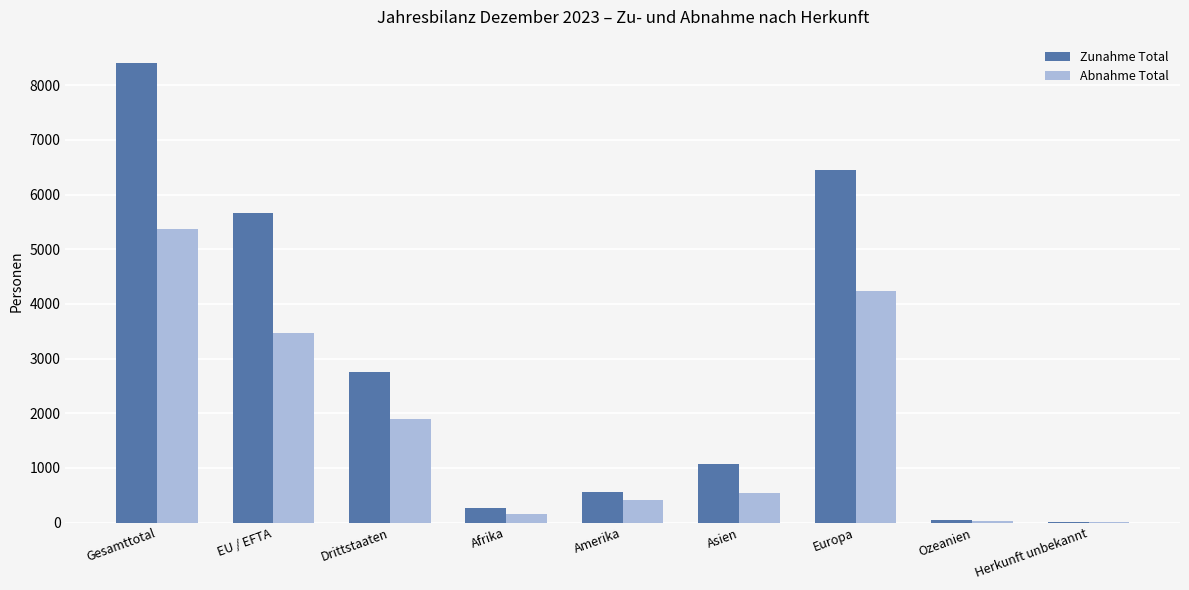

Which series has the largest total across all categories?

Zunahme Total